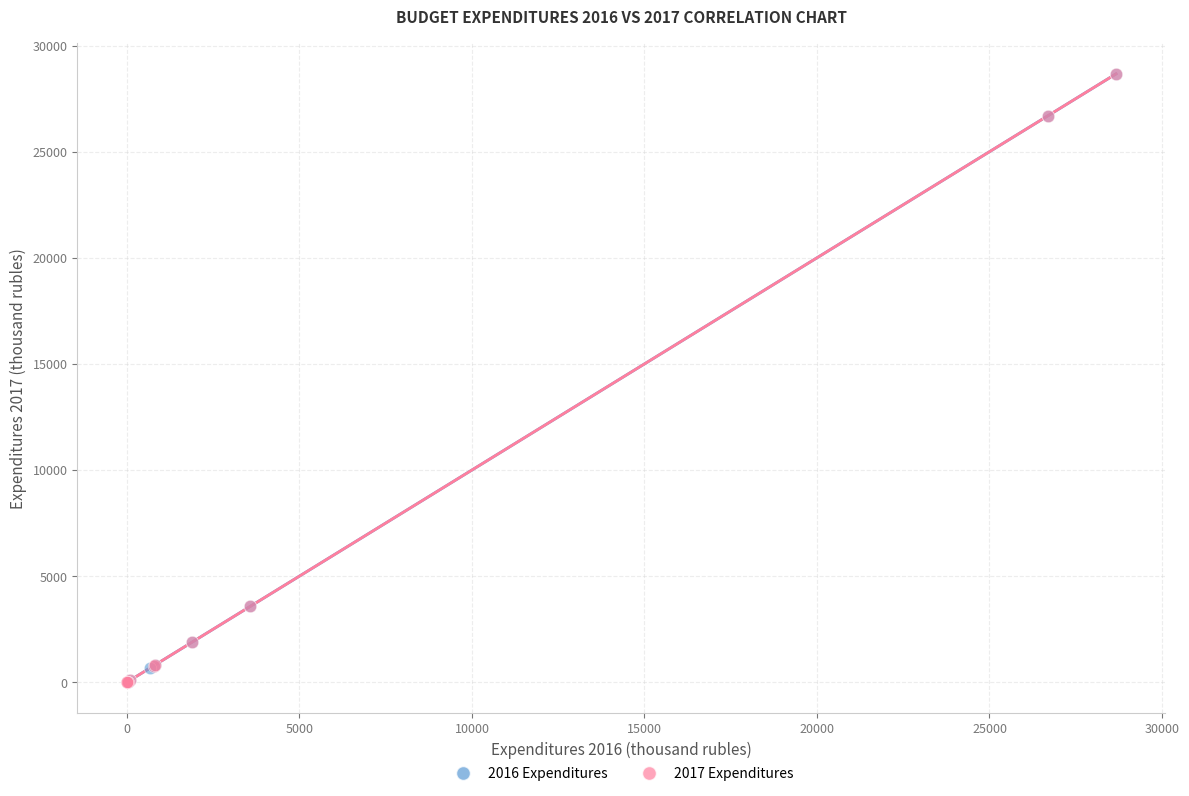

What are all the series names shown in the legend?

2016 Expenditures, 2017 Expenditures